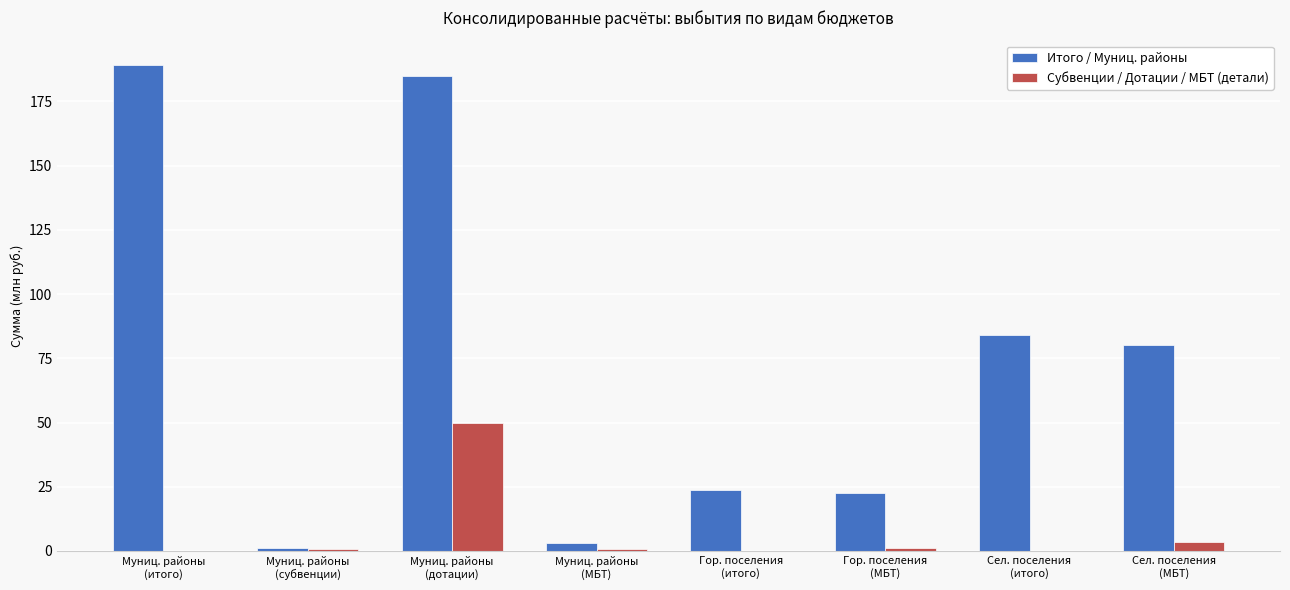

Are the bars horizontal?

No